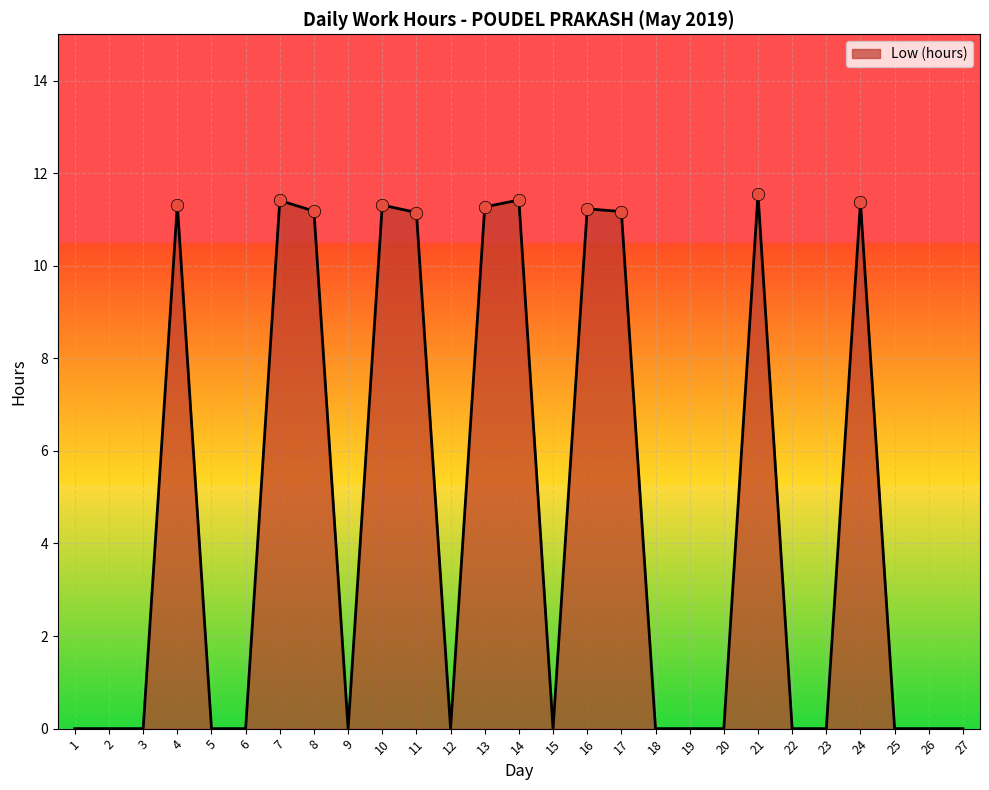

Which has a higher value, 10 or 25?

10